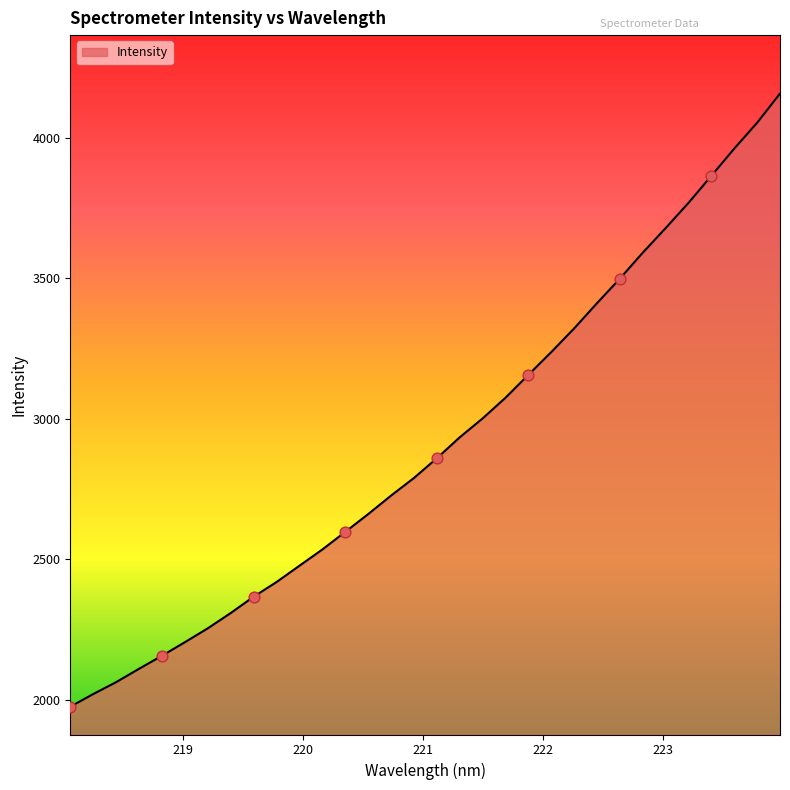

What is the minimum value shown in the chart?

1976.6